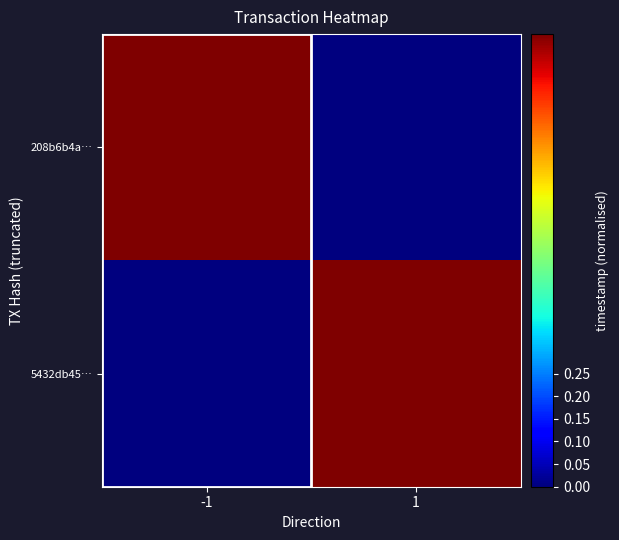

What is the difference between the highest and lowest values at 1?

1.0